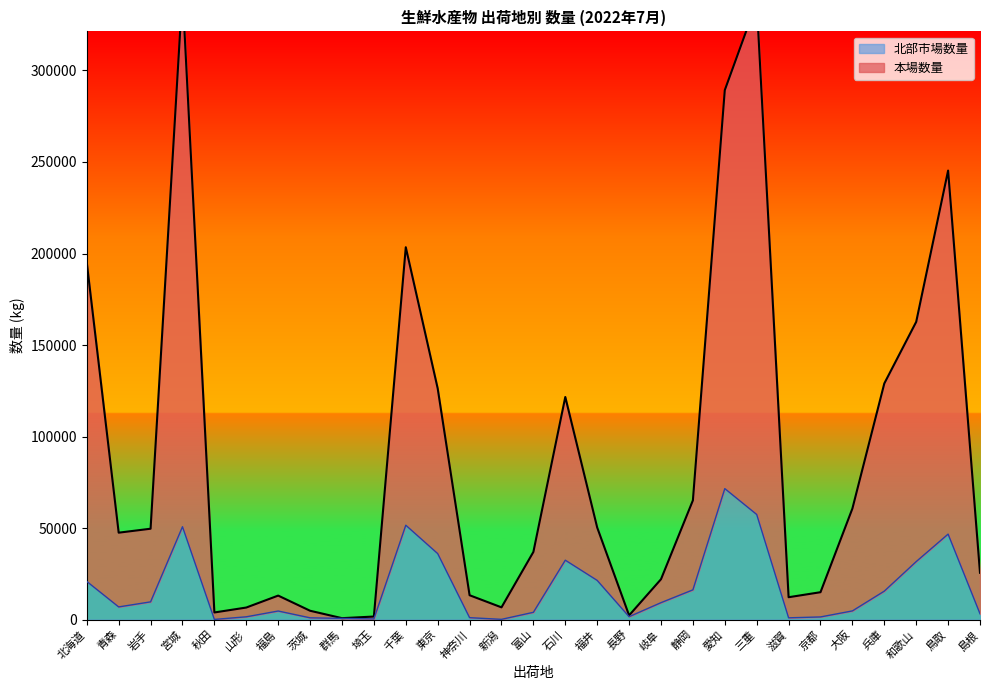

What is the value of the 本場数量 point at the 22nd from the left?

337247